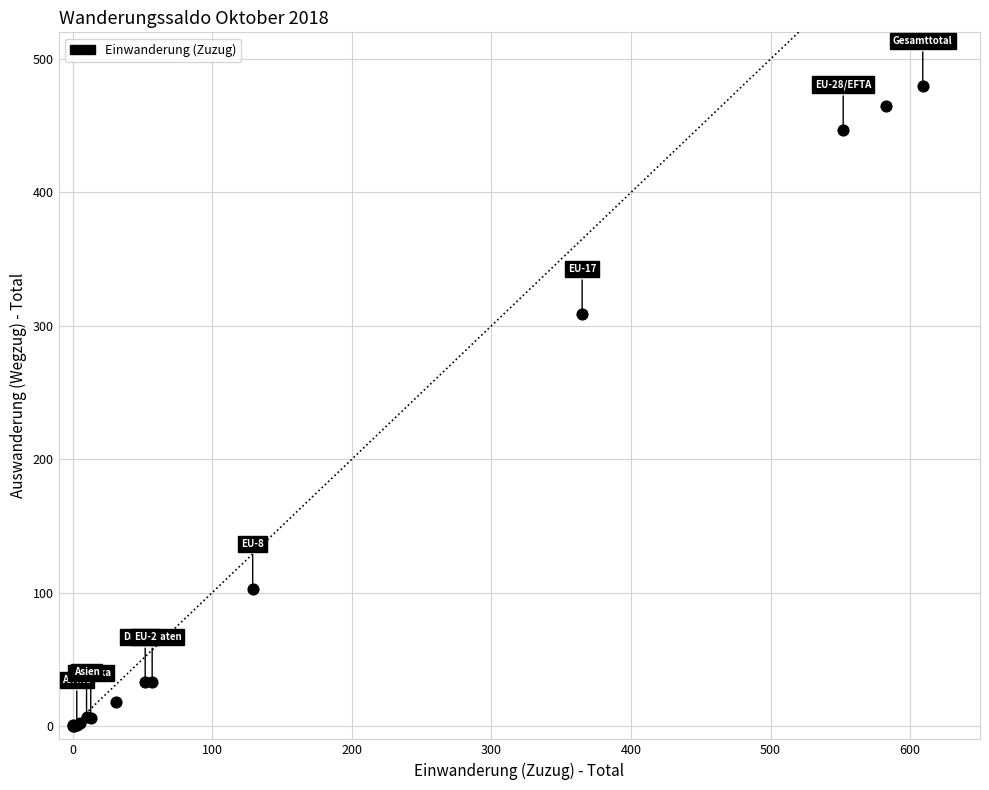

What Y value in the scatter plot is closest to 240?

309